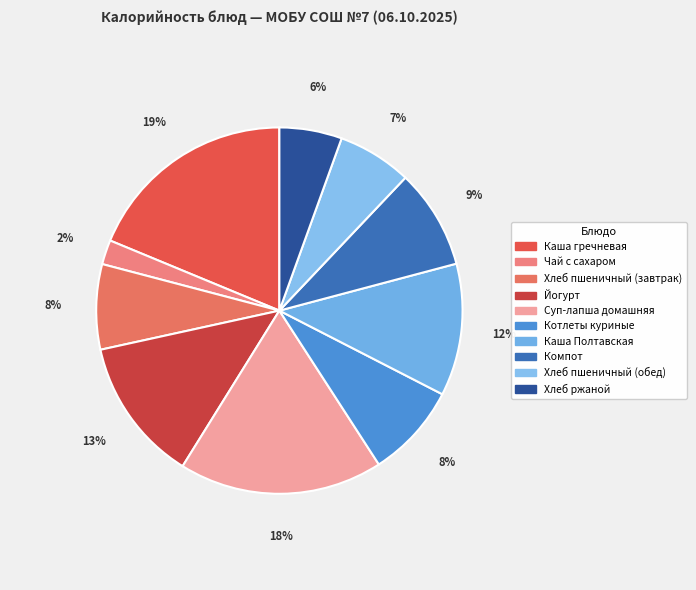

The Котлеты куриные slice represents 22% of the pie. True or false?

False